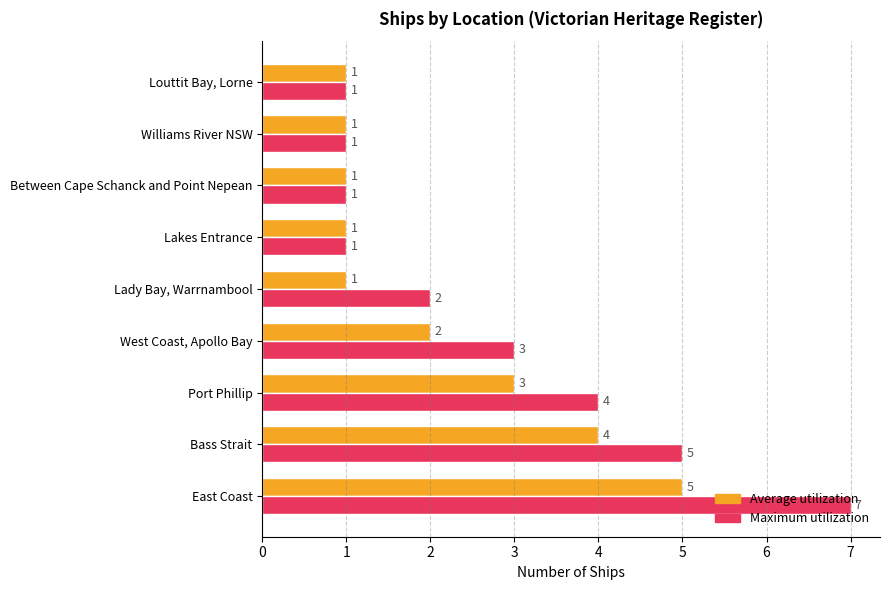

At which label is Average utilization closest to 3?

Port Phillip